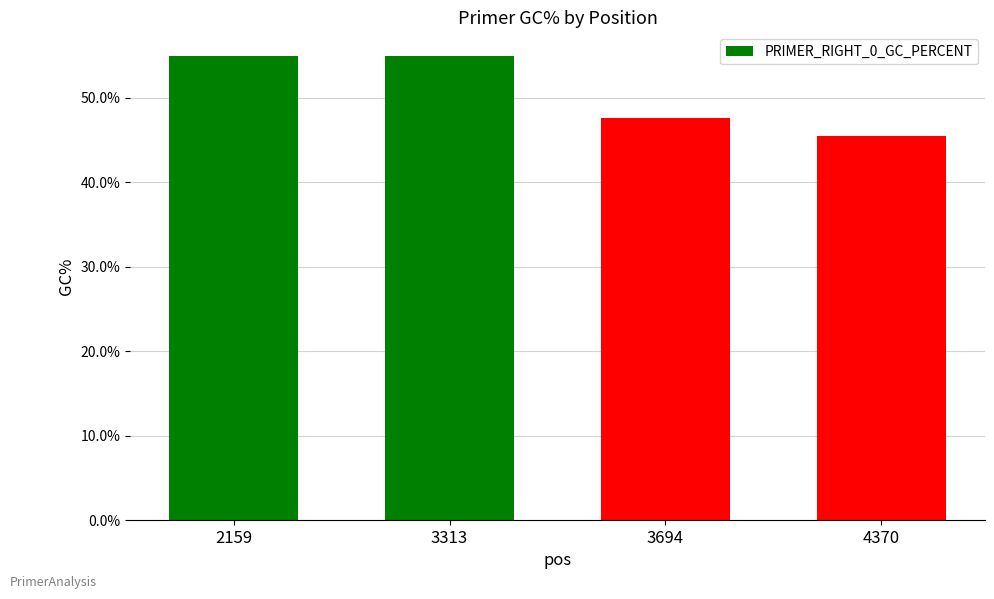

True or false: the data shows 55.0 at 3313.

True